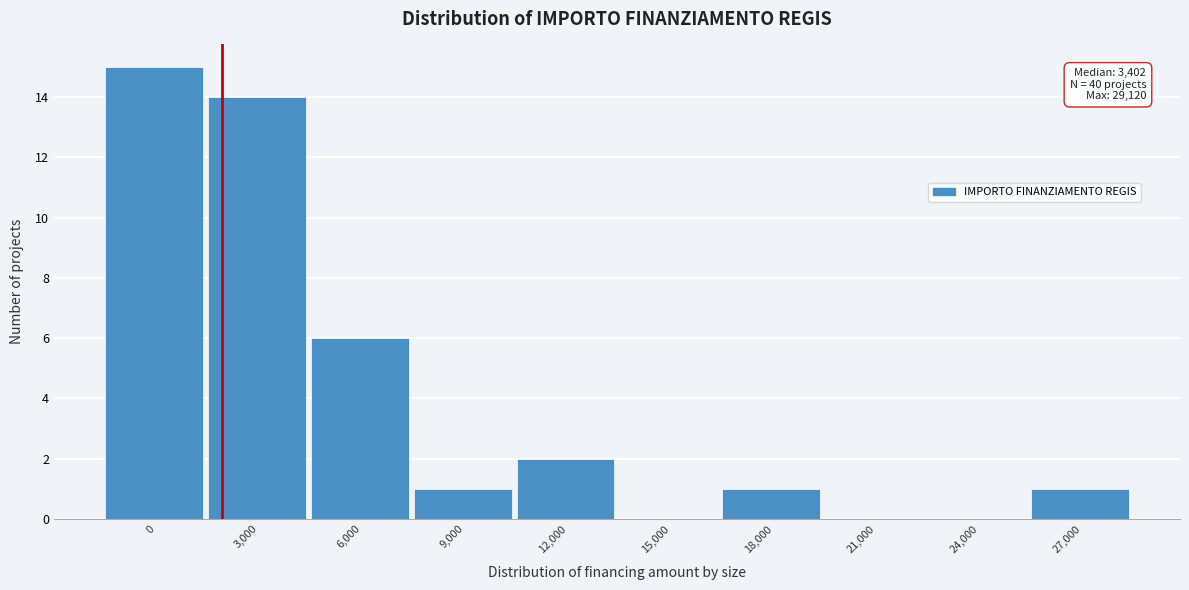

Reading left to right, list all the values displayed in this chart.

0=15	3,000=14	6,000=6	9,000=1	12,000=2	15,000=0	18,000=1	21,000=0	24,000=0	27,000=1